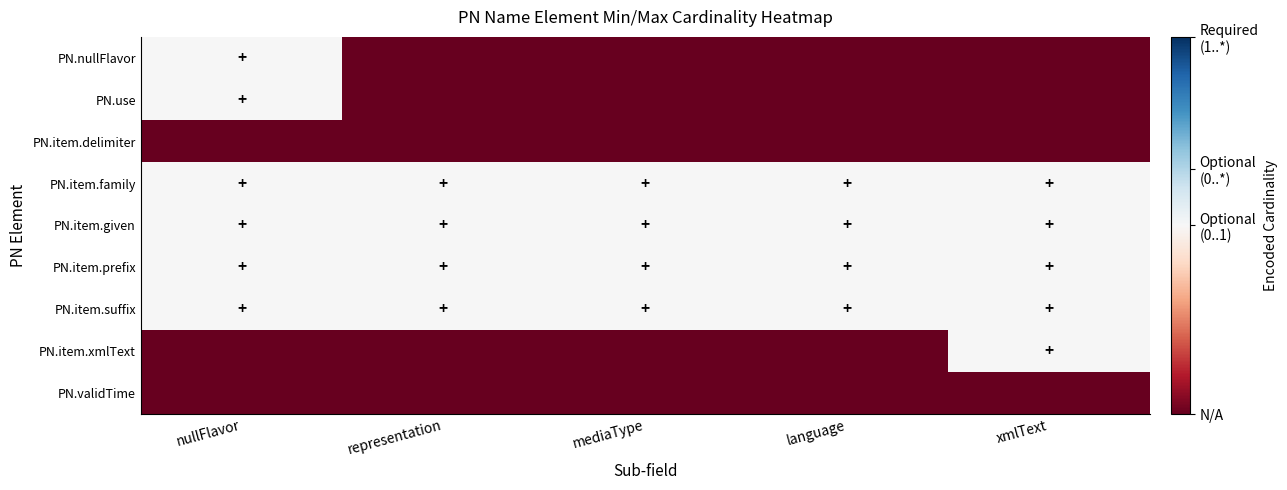

What is the difference between the highest and lowest values at nullFlavor?

1